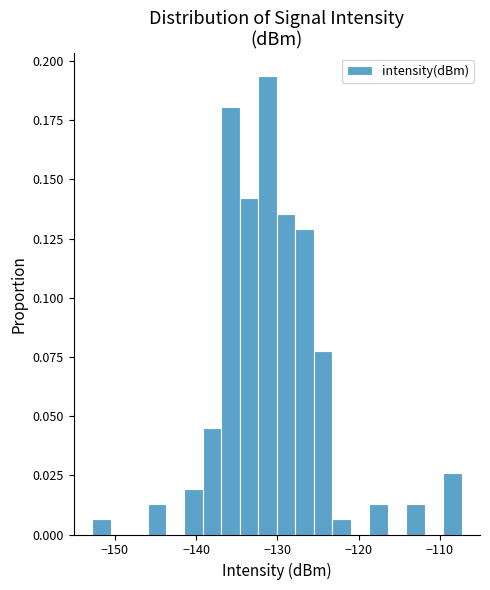

Read against the x-axis, roughly where is the centre of the tallest bar?

-131